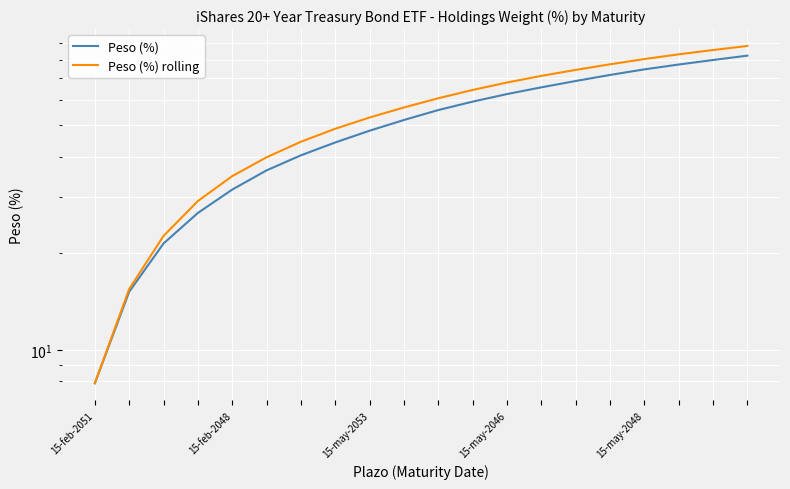

Is the value of Peso (%) at 15-feb-2048 greater than the value of Peso (%) rolling at 15-may-2046?

No